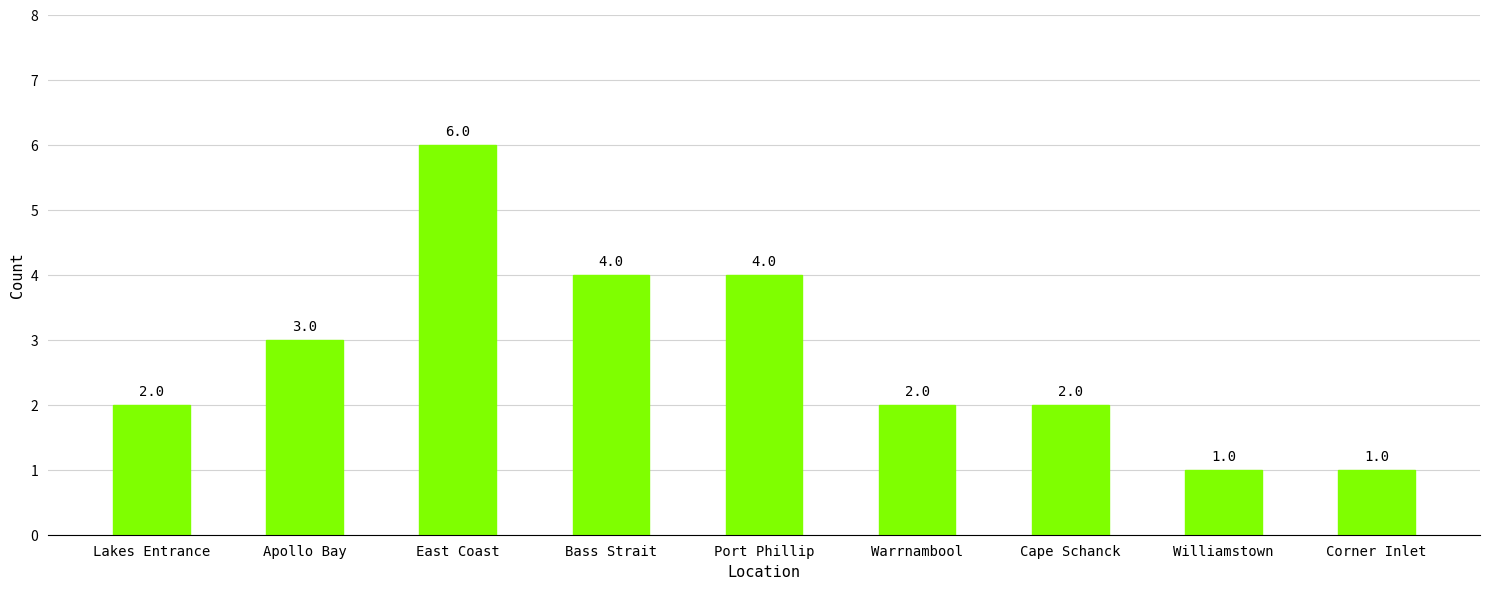

The value at Apollo Bay is 1. True or false?

False